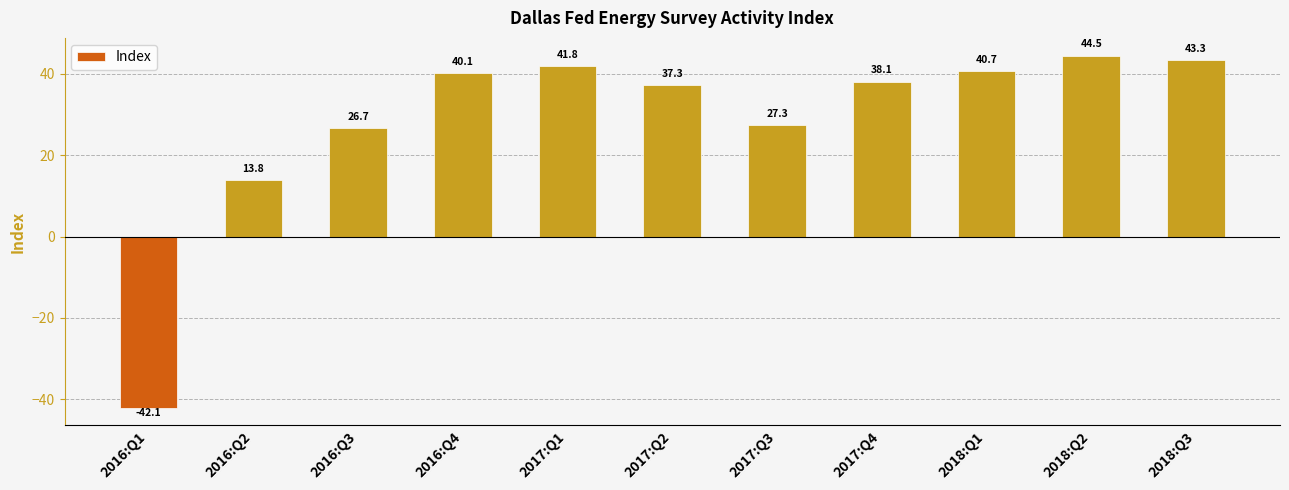

How many bars are there in total?

11